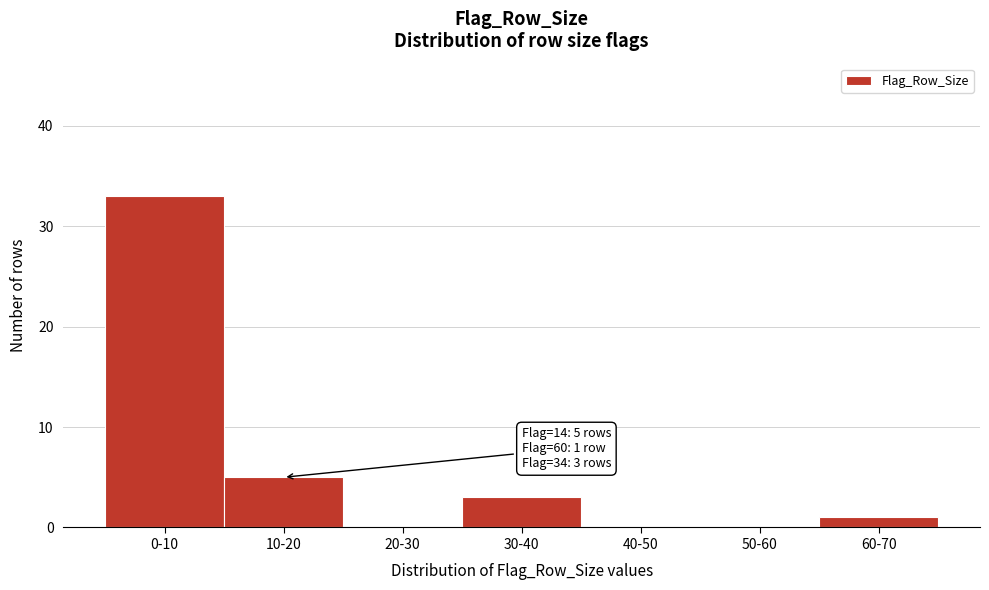

Reading left to right, list all the values displayed in this chart.

0-10=33	10-20=5	20-30=0	30-40=3	40-50=0	50-60=0	60-70=1